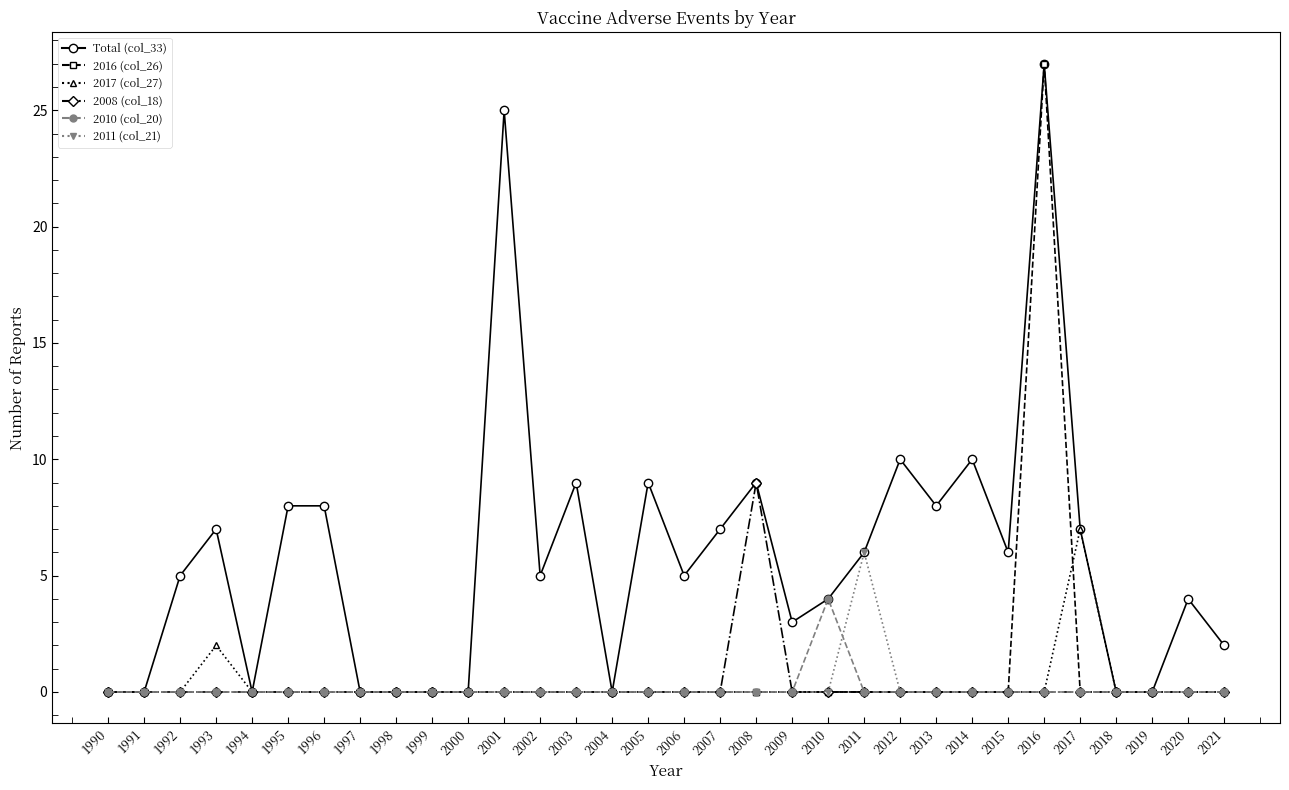

Count the number of data series in this chart.

6